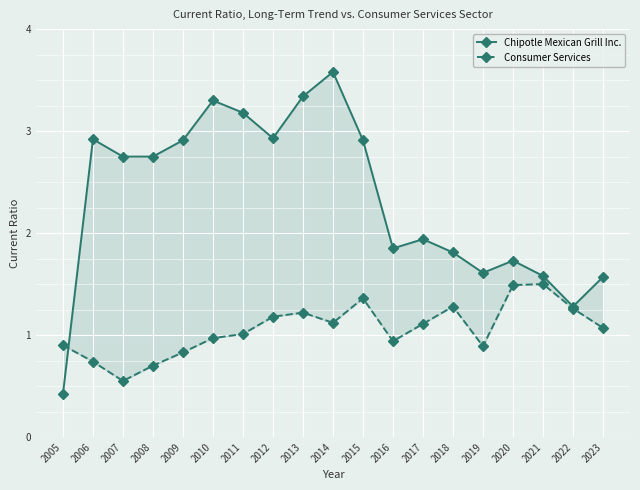

What are all the series names shown in the legend?

Chipotle Mexican Grill Inc., Consumer Services